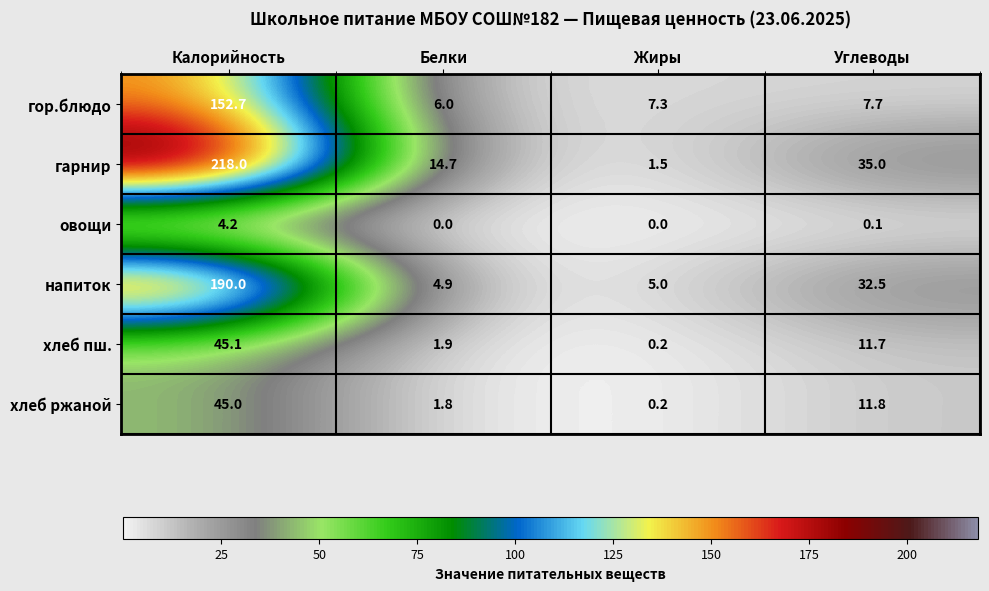

What is the sum of all овощи values?

4.3